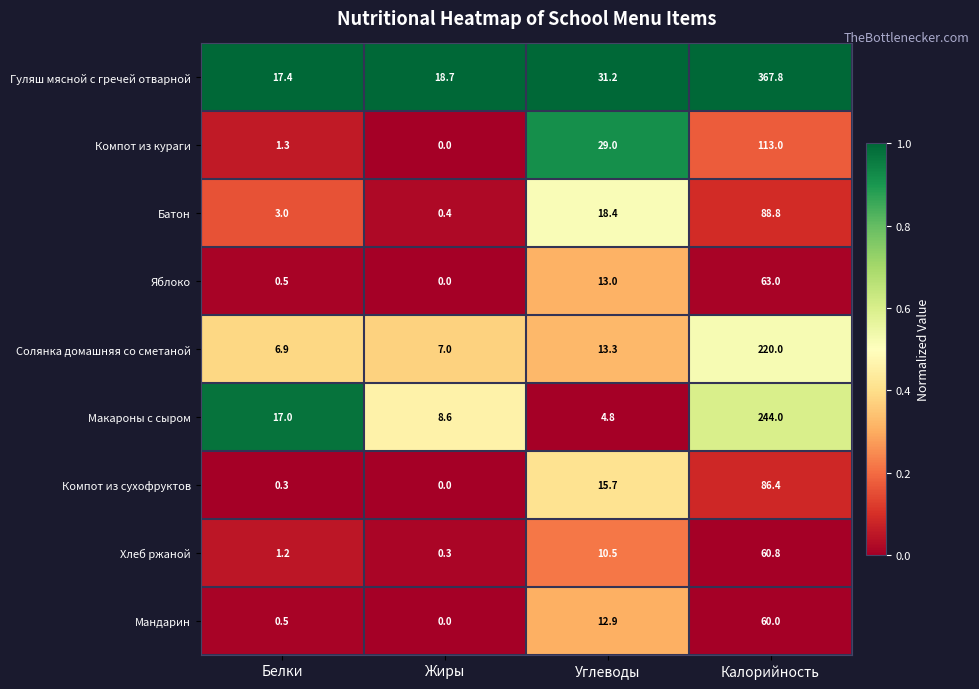

At which category does the chart reach its minimum across all series?

Жиры